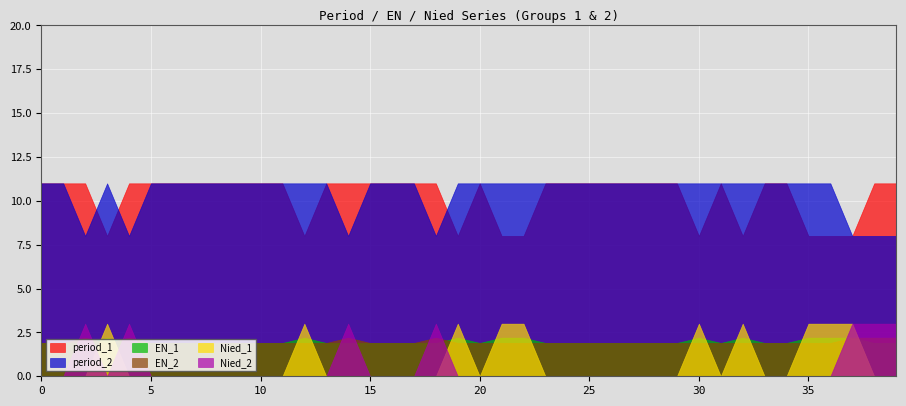

True or false: Nied_2 has a value of 1.8 at 2.

False